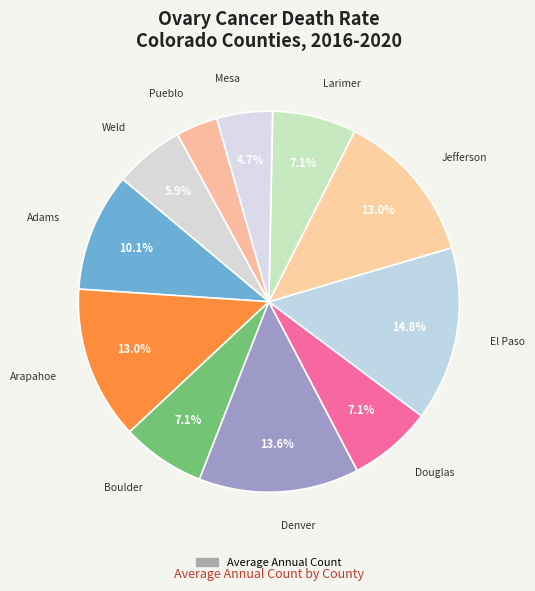

How many segments does this pie chart have?

11